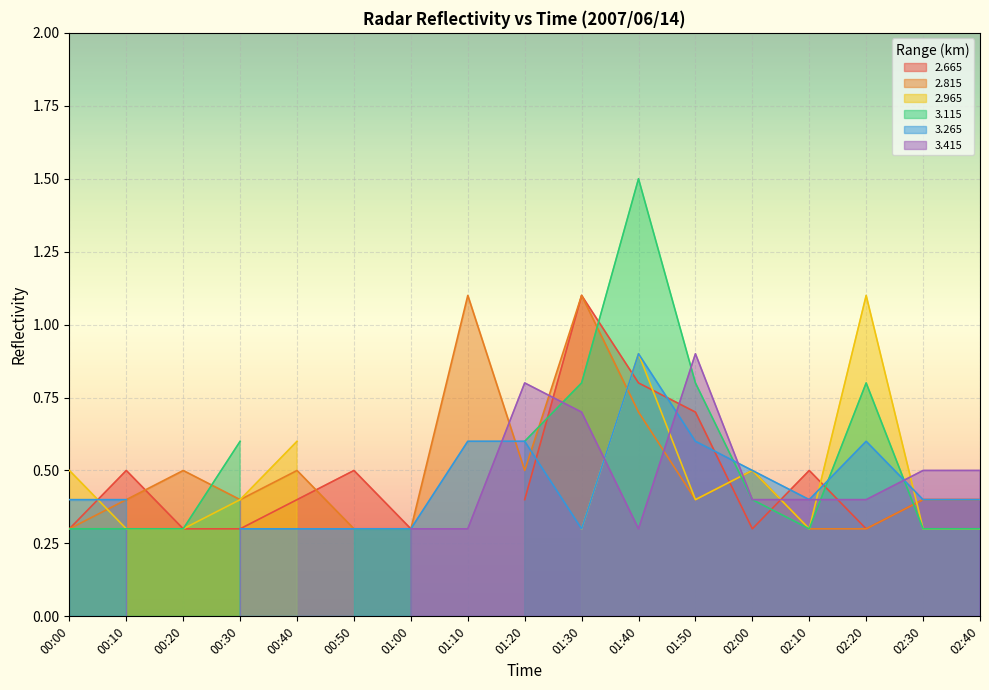

List the labels in order of 3.115 value, largest first.

01:40, 01:30, 01:50, 02:20, 00:30, 01:20, 02:00, 00:00, 00:10, 00:20, 00:50, 01:00, 02:10, 02:30, 02:40, 00:40, 01:10